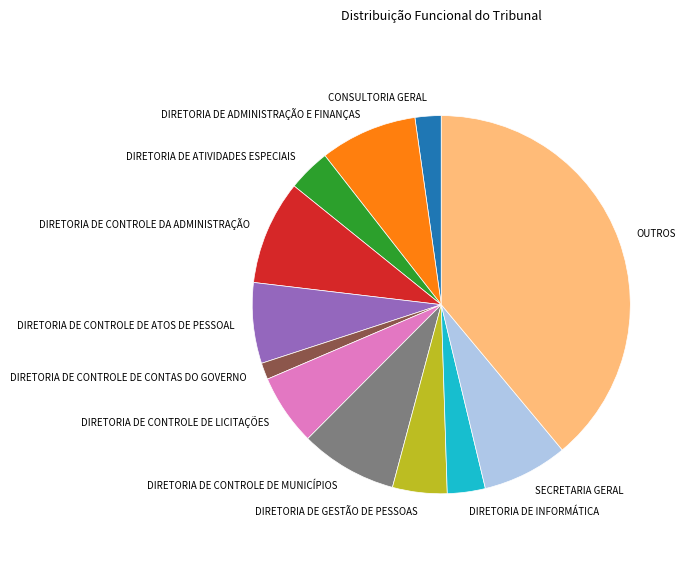

Is it true that DIRETORIA DE CONTROLE DE LICITAÇÕES is 6% of the pie?

True